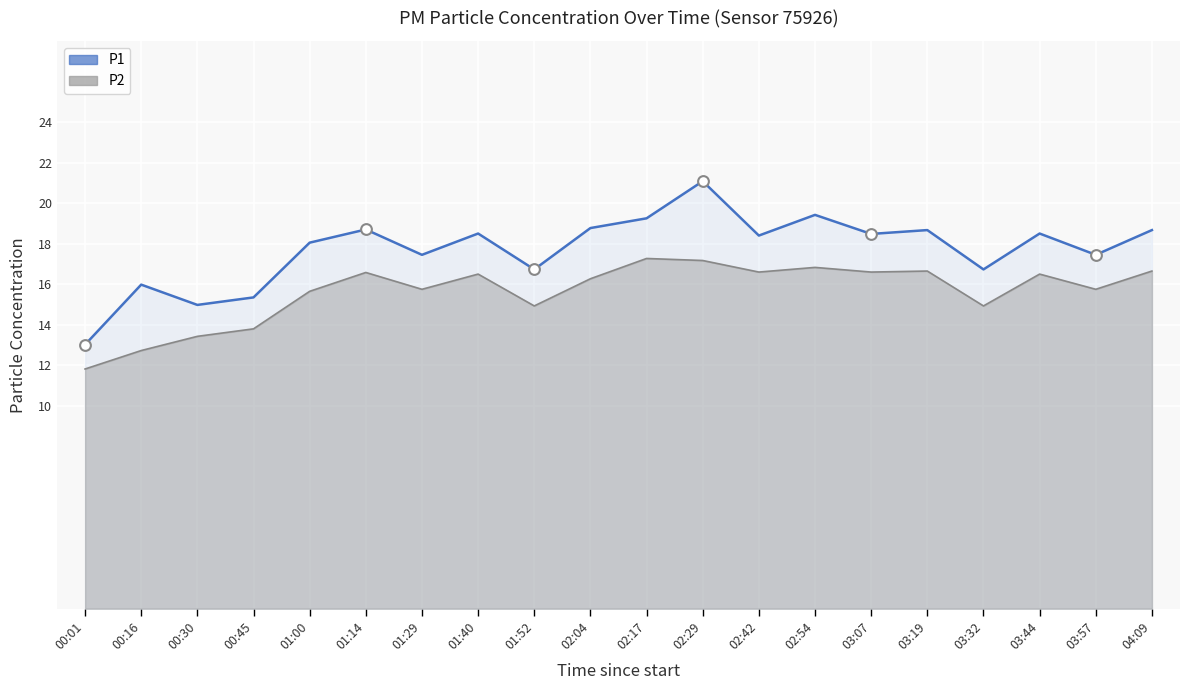

Which series has the largest total across all categories?

P1 line